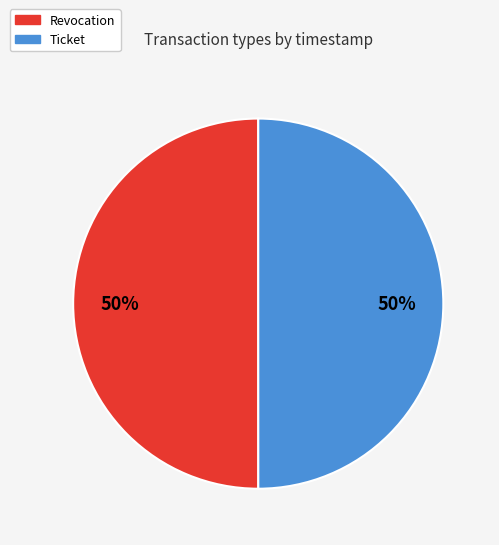

Approximately how many times larger is the value at Ticket compared to Revocation?

1.0